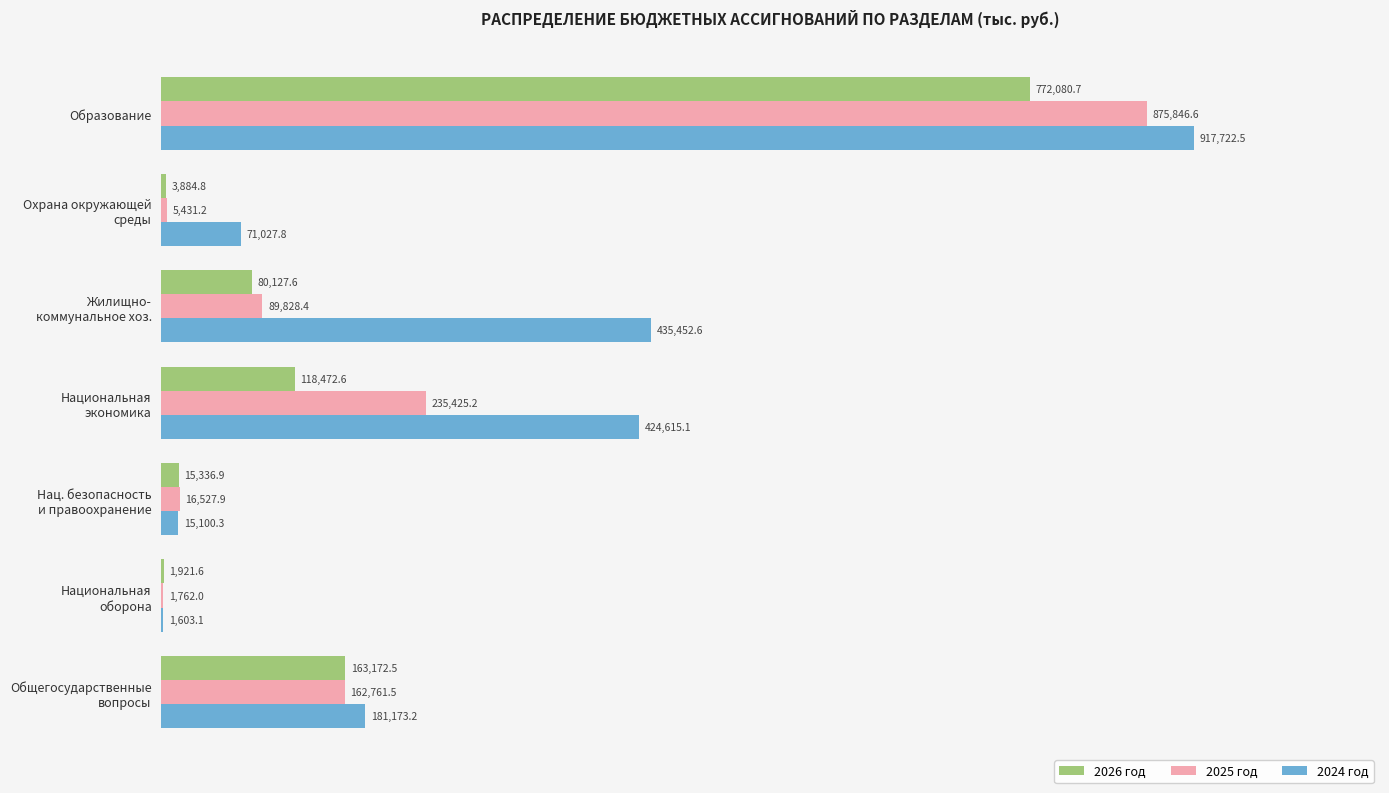

What are all the series names shown in the legend?

2026 год, 2025 год, 2024 год